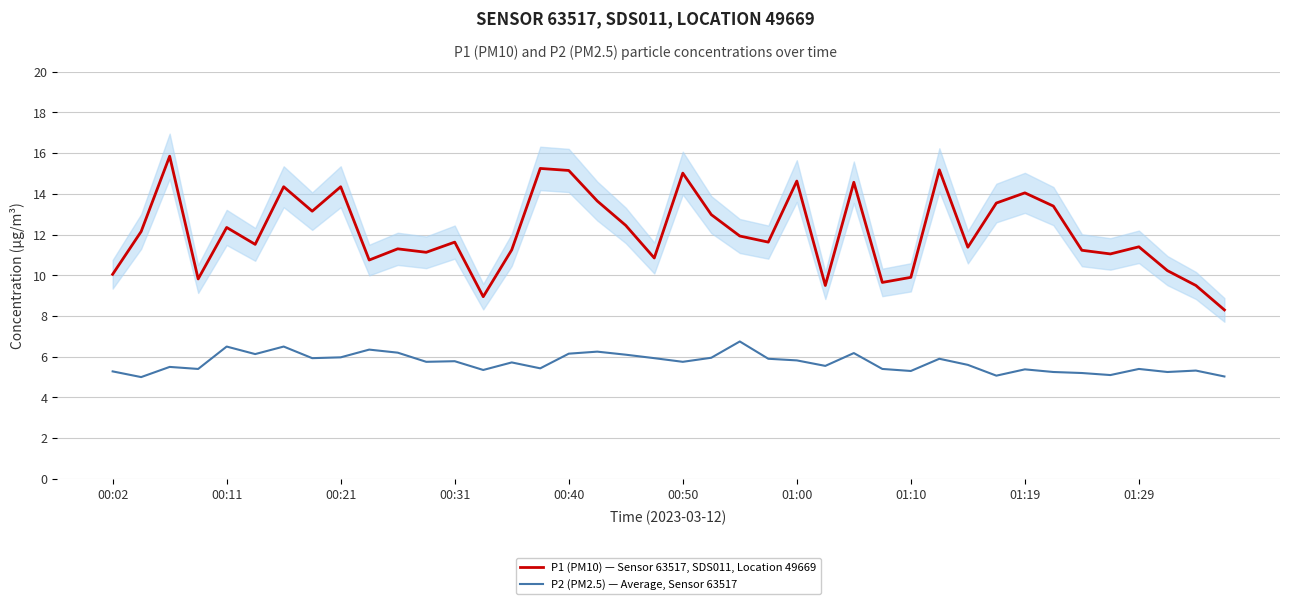

What are all the series names shown in the legend?

P1 (PM10) — Sensor 63517, SDS011, Location 49669, P2 (PM2.5) — Average, Sensor 63517